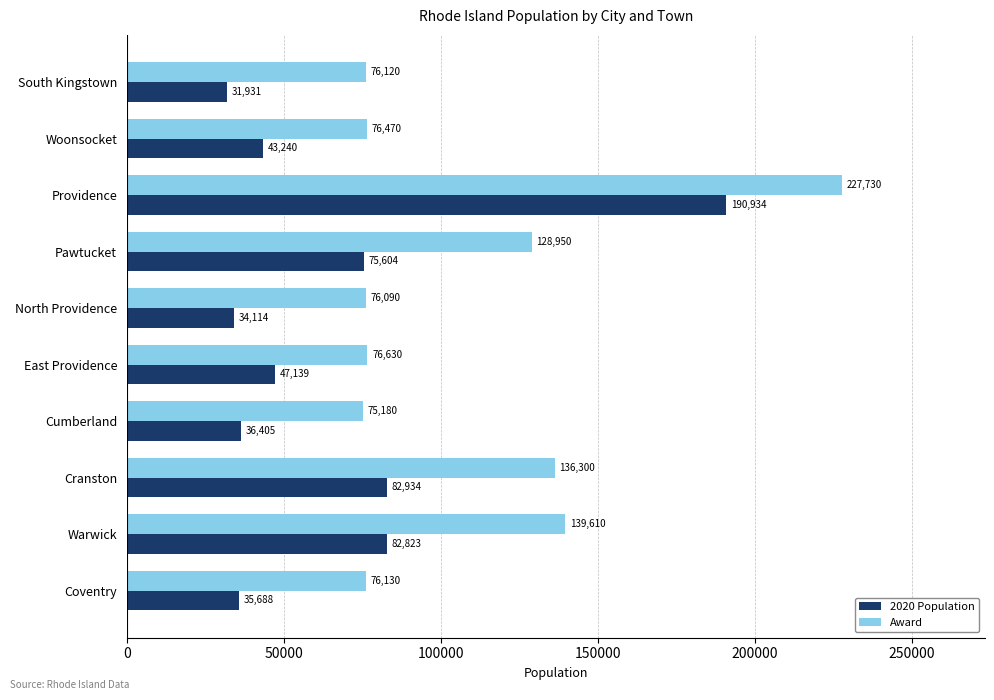

Between Warwick and Cranston, which series saw the biggest shift?

Award